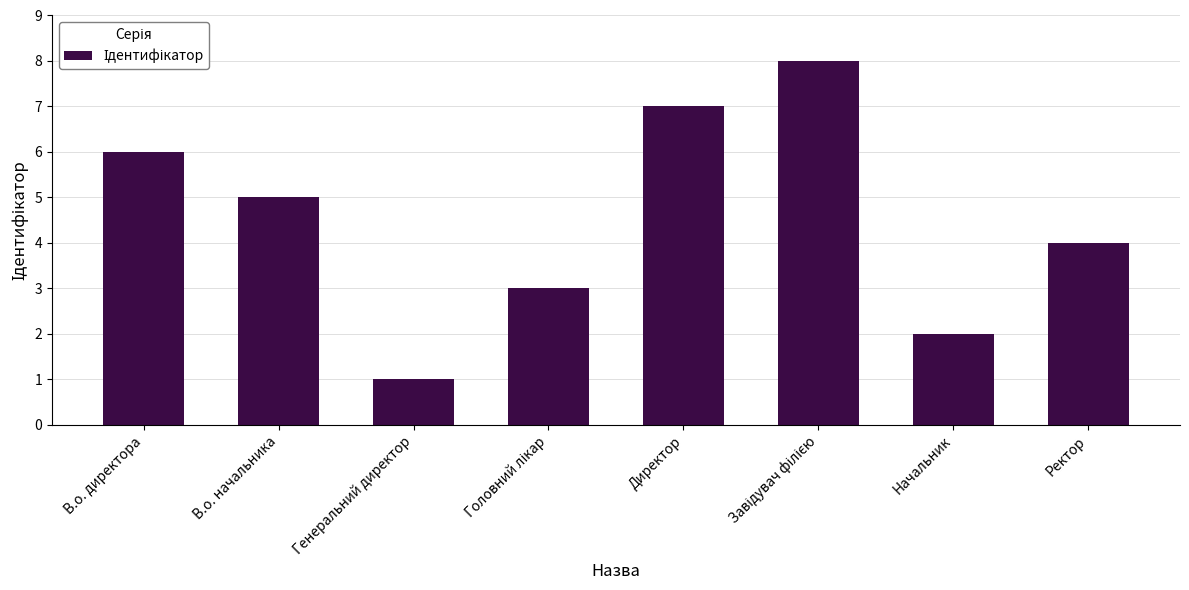

Reading left to right, extract all data points from this chart.

6	5	1	3	7	8	2	4